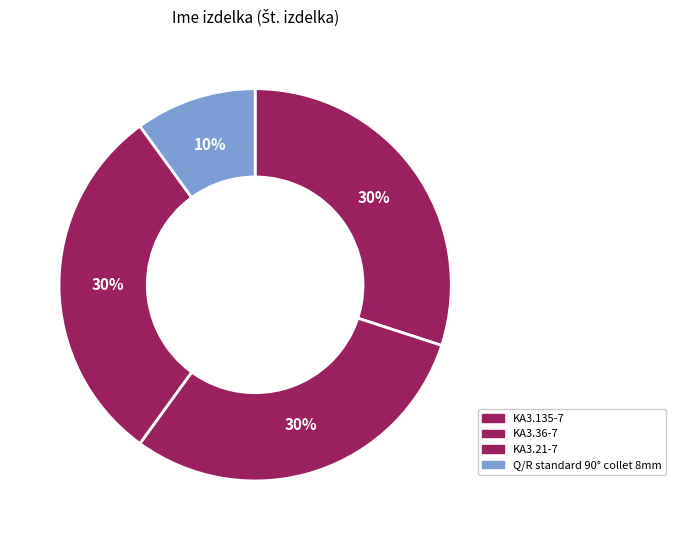

Rank the categories by value from highest to lowest.

KA3.21-7, KA3.36-7, KA3.135-7, Q/R standard 90° collet 8mm